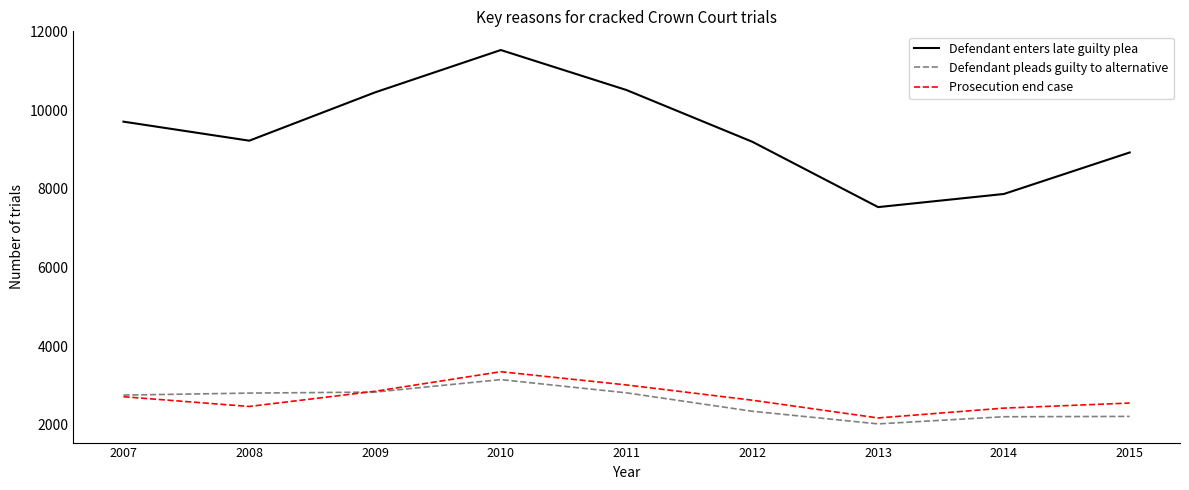

Which series changed the most between 2009 and 2012?

Defendant enters late guilty plea